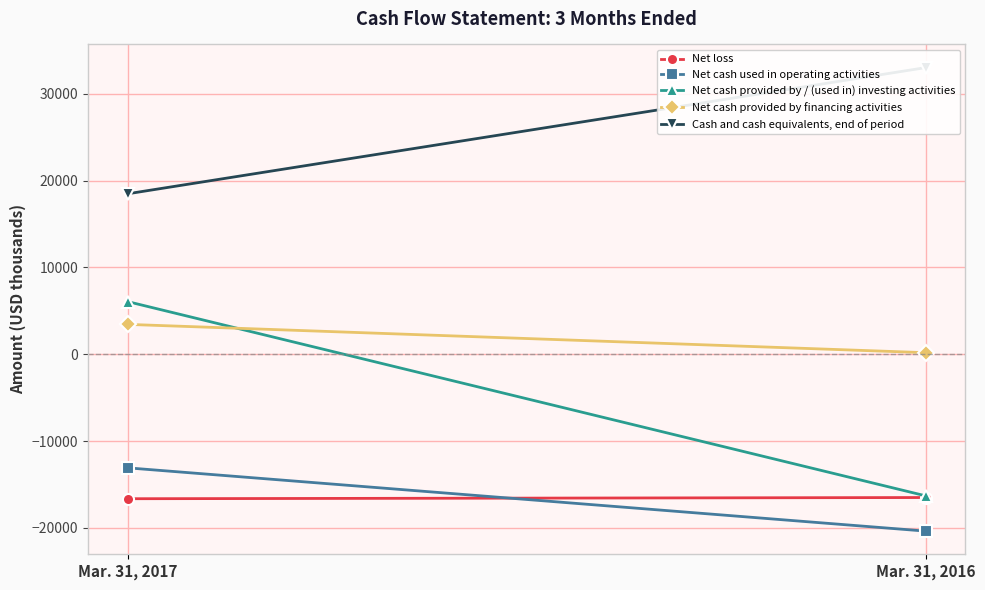

How many distinct data groups are displayed?

5